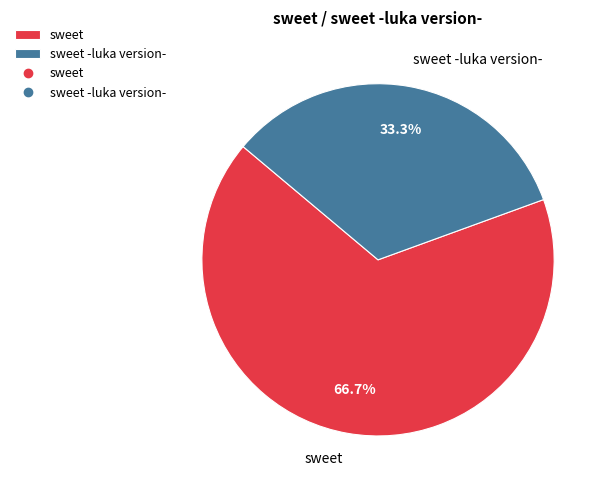

Which category has the biggest portion of the pie?

sweet